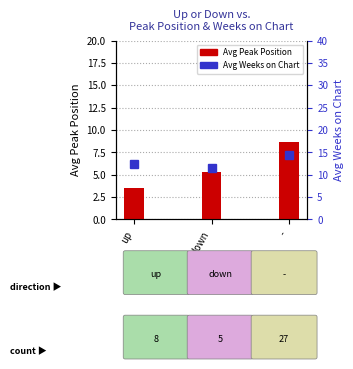

What is the value of the Avg Weeks on Chart bar at the 2nd from the left?

11.5